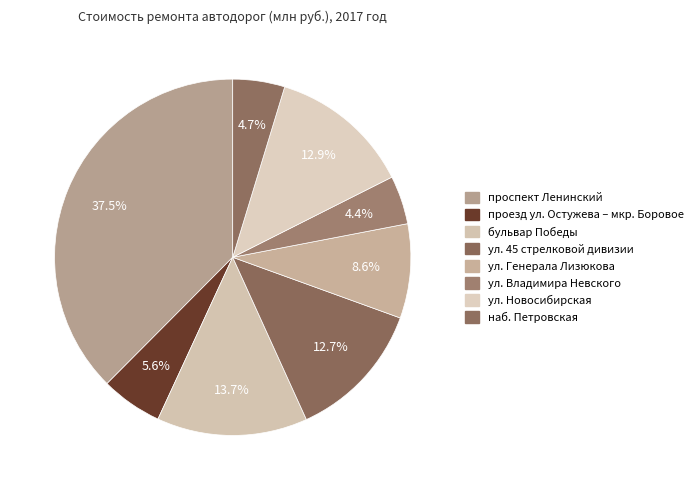

Combined, do наб. Петровская and ул. Новосибирская account for over 50%?

No